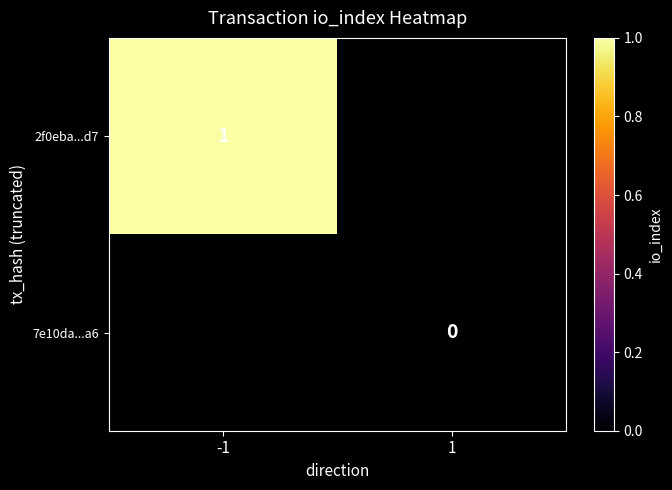

The value of 2f0eba...d7 at -1 is 1. True or false?

True